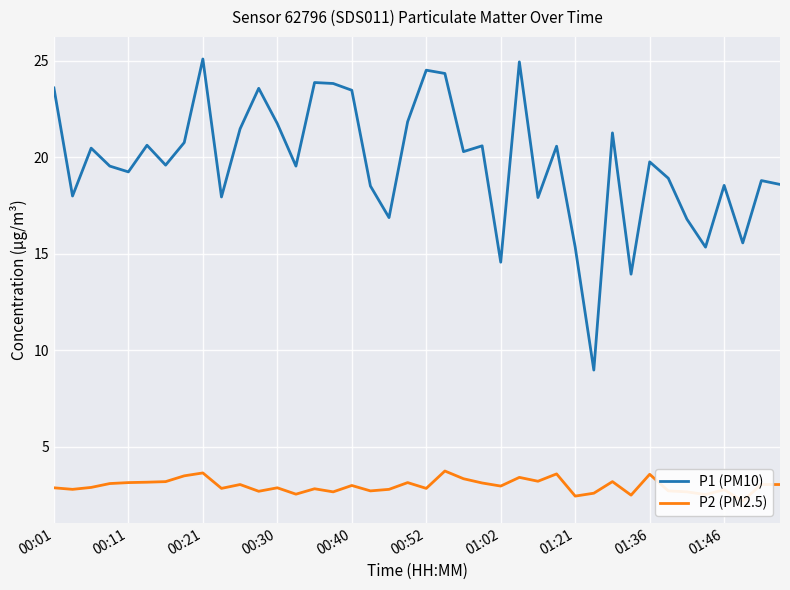

What is the highest value of the P1 (PM10) series?

25.1